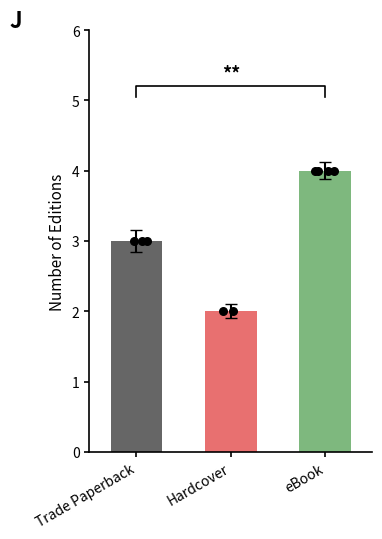

Between Trade Paperback and eBook, which is larger?

eBook